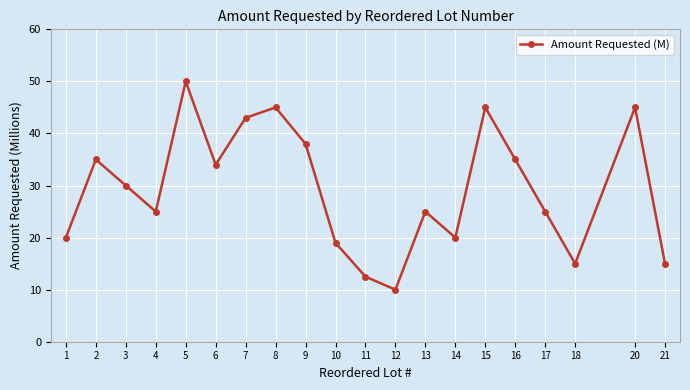

Reading left to right, list all the values displayed in this chart.

1=20.0	2=35.0	3=30.0	4=25.0	5=50.0	6=34.0	7=43.0	8=45.0	9=38.0	10=19.0	11=12.5	12=10.0	13=25.0	14=20.0	15=45.0	16=35.0	17=25.0	18=15.0	20=45.0	21=15.0